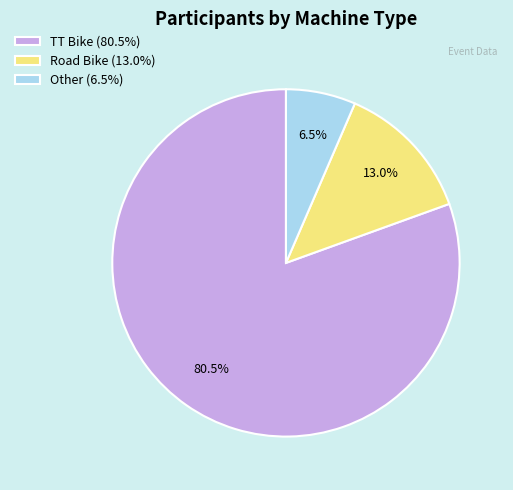

Do TT Bike and Other together represent more than half of the pie?

Yes